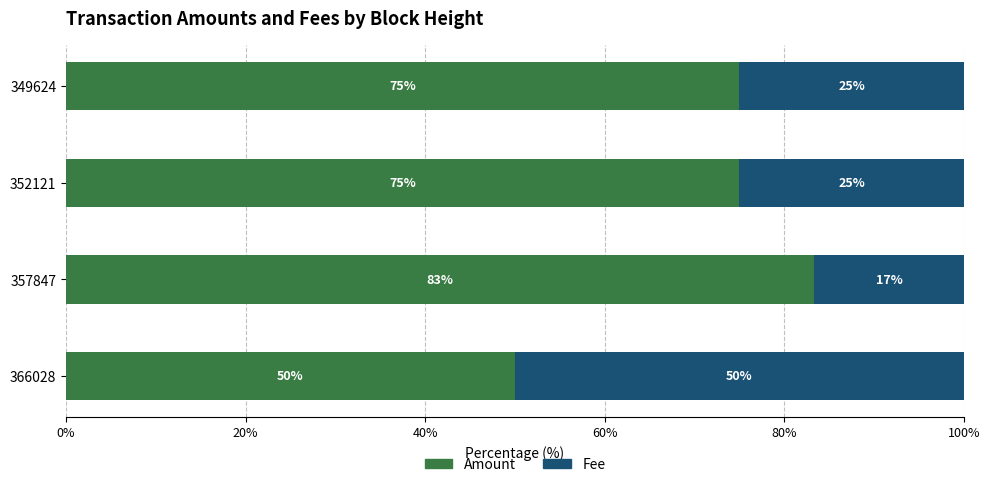

What is the lowest value of the Amount series?

50.0